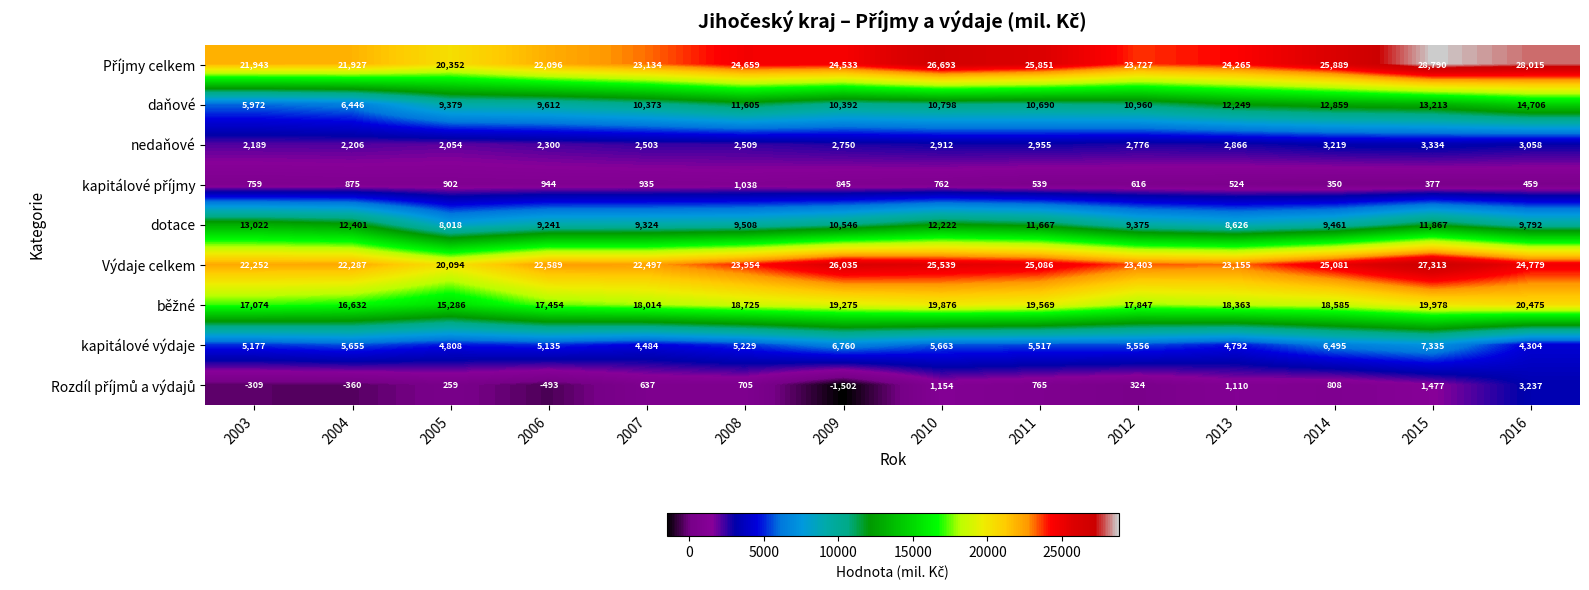

What is the difference between the highest and lowest values at 2014?

25539